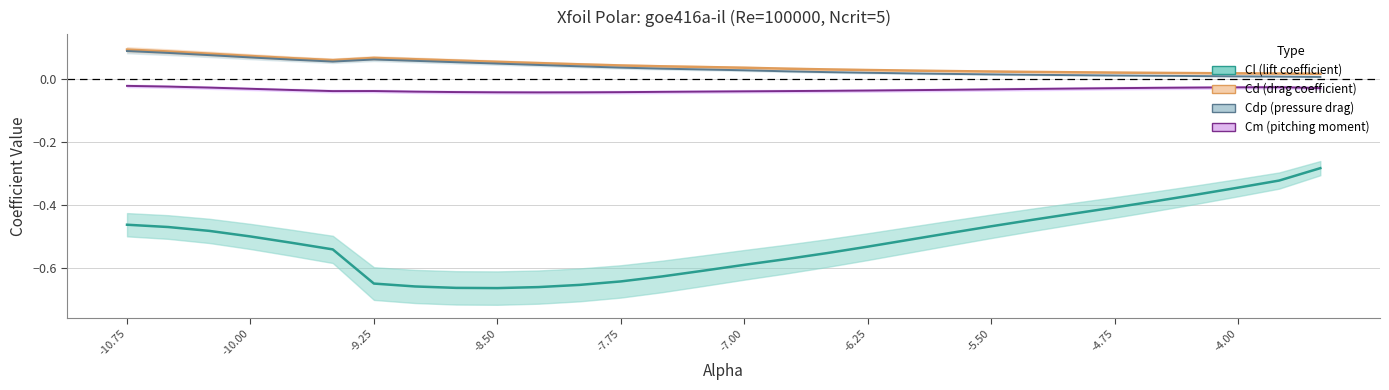

True or false: Cdp and Cd cross at least once.

False